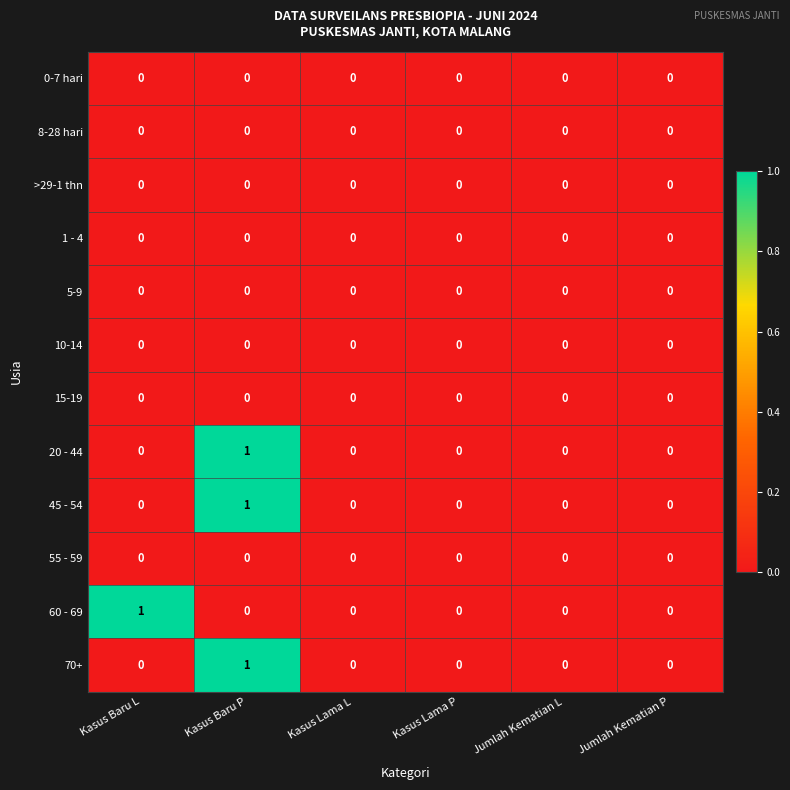

True or false: 70+ has a value of 0 at Jumlah Kematian L.

True